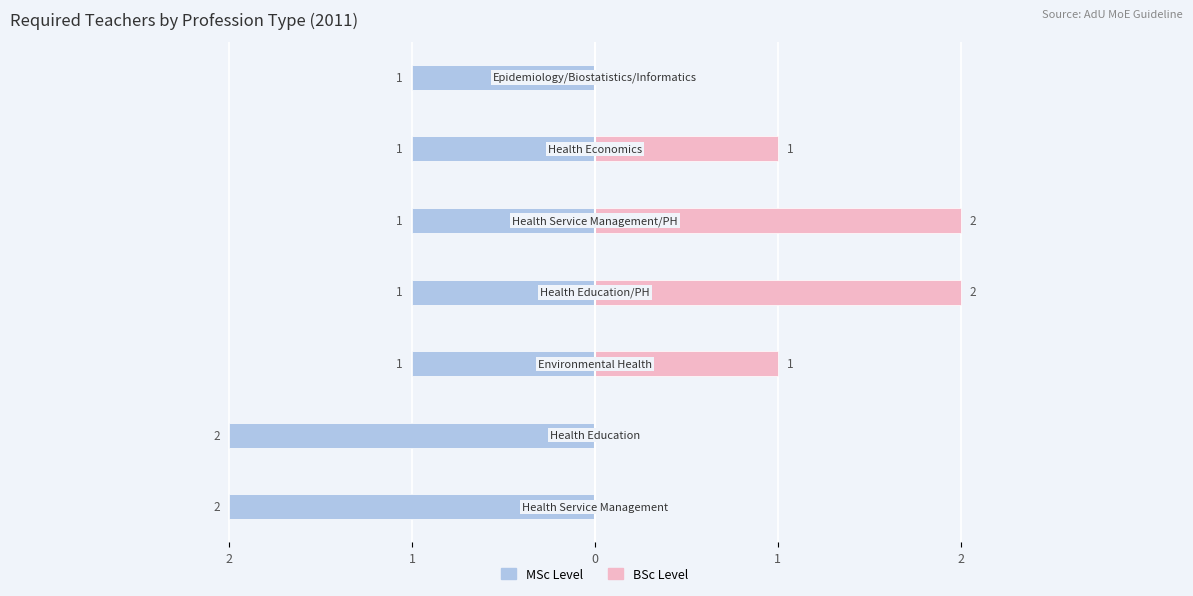

How many data points in MSc Level are less than -1?

2